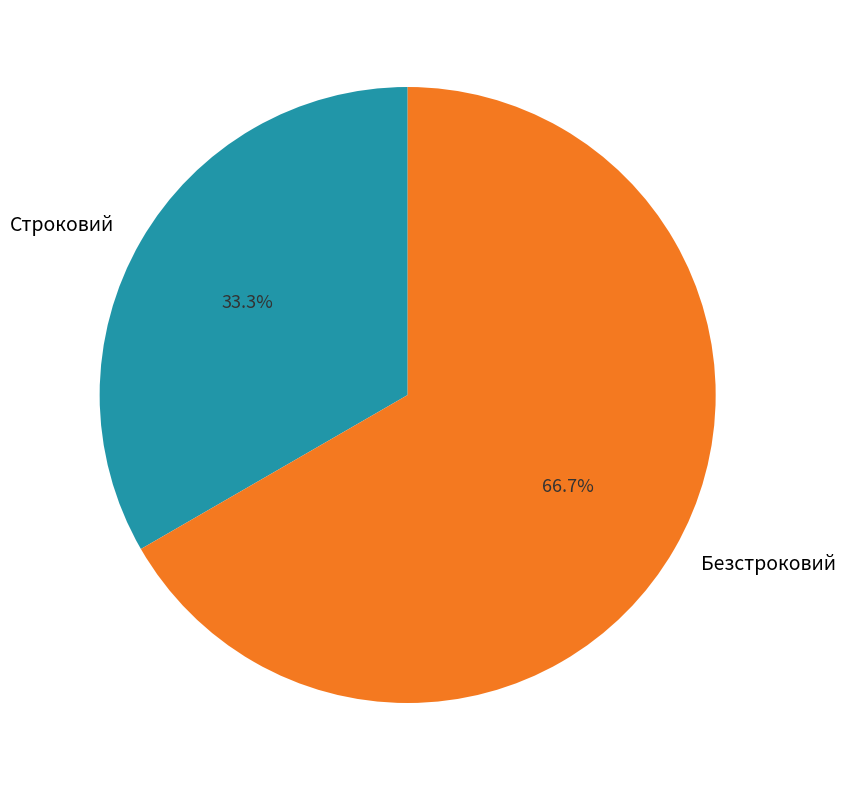

Rank the categories by value from lowest to highest.

Строковий, Безстроковий